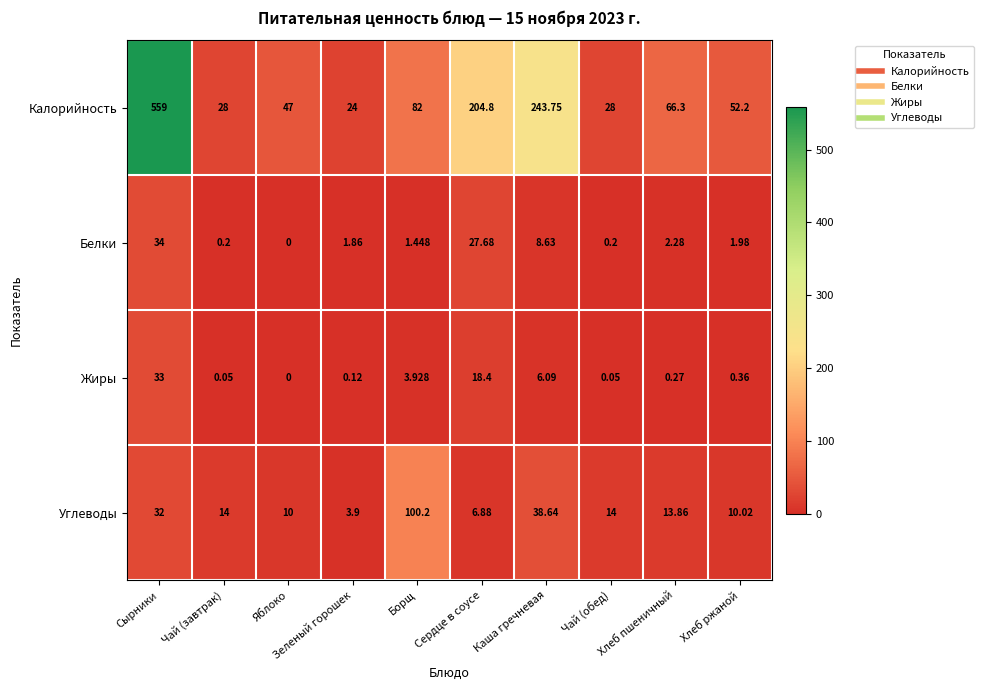

At how many categories does at least one series exceed 294?

1